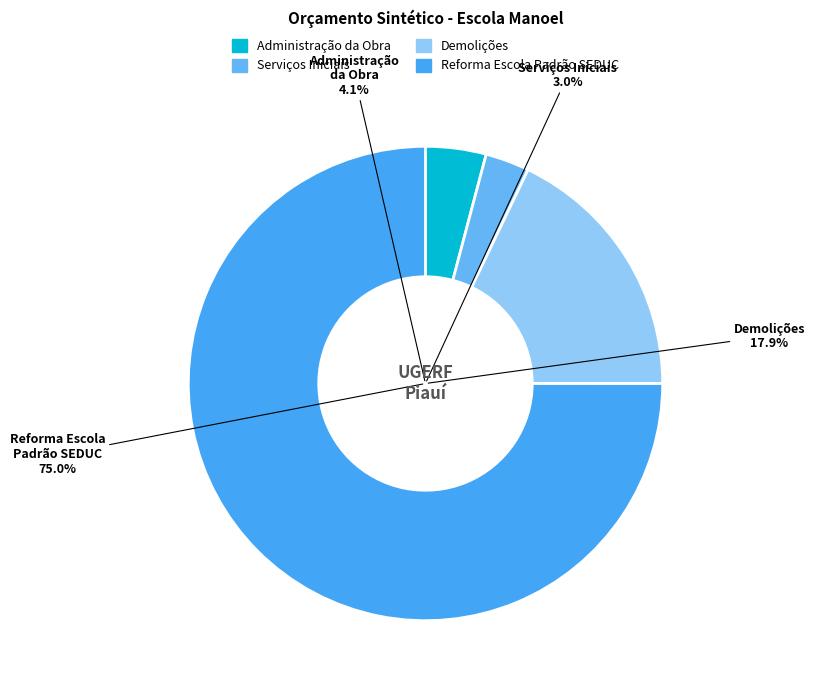

To the nearest percent, what is the combined percentage of Administração da Obra and Reforma de Escola Padrão SEDUC?

79%